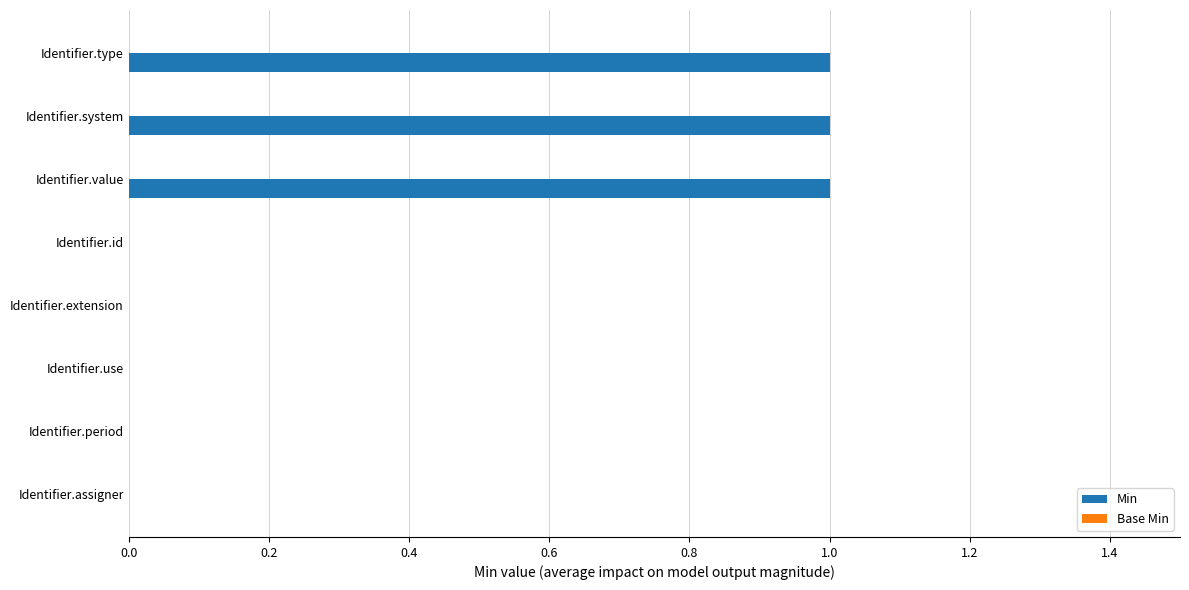

Is it true that the value at Identifier.assigner is 1?

False